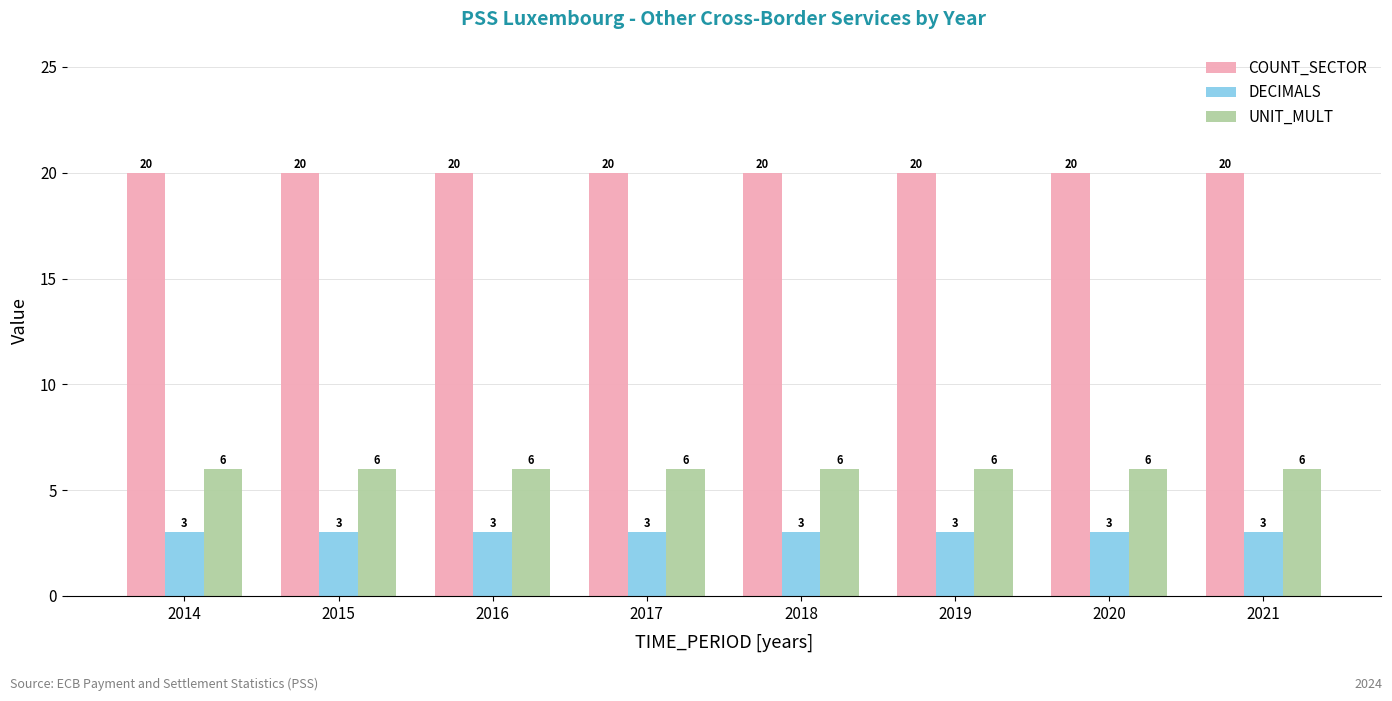

At 2016, list the series in order from smallest to largest.

DECIMALS, UNIT_MULT, COUNT_SECTOR